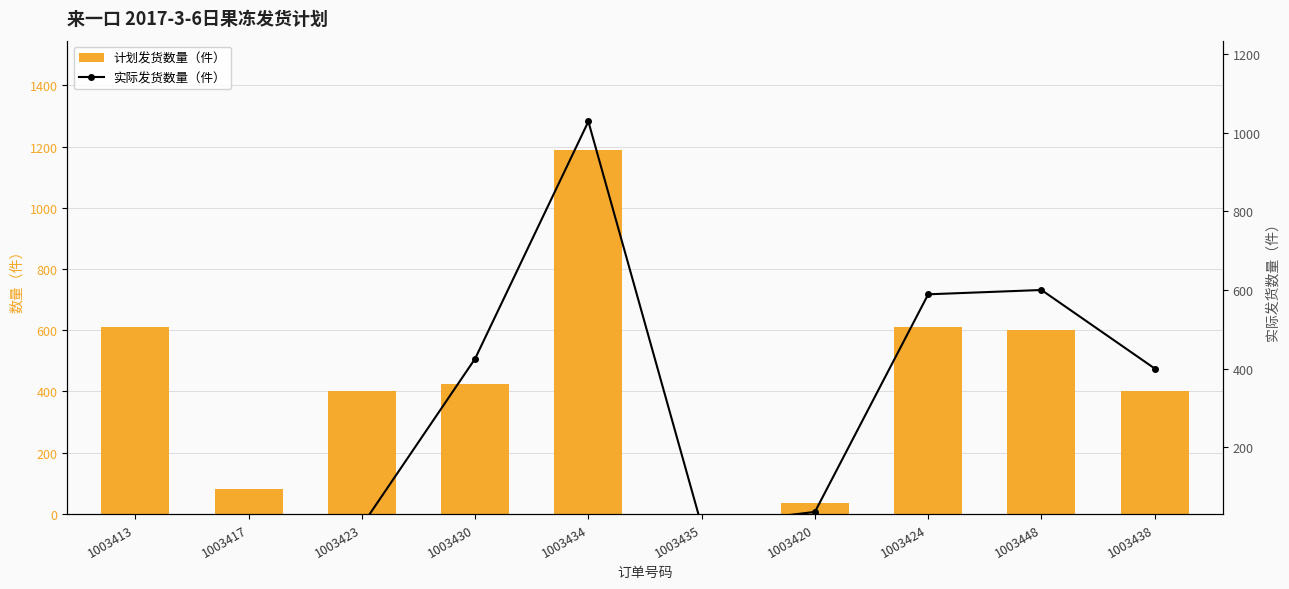

Count the number of categories in the chart.

10